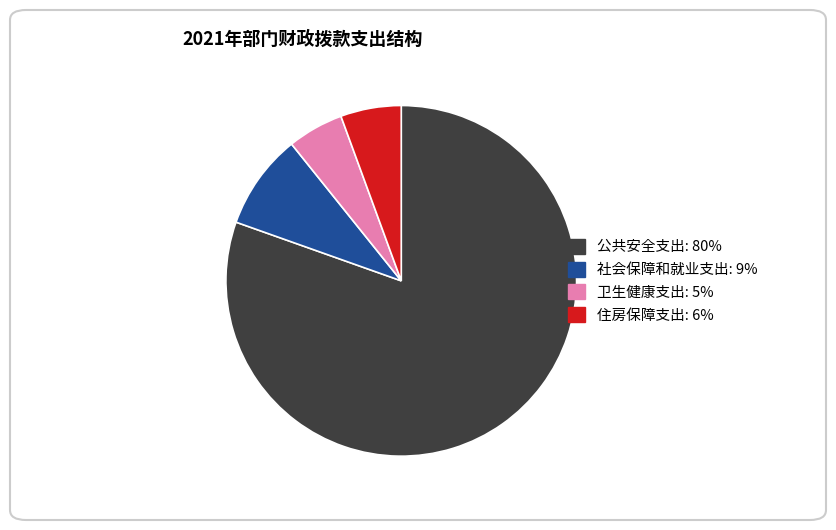

True or false: 卫生健康支出 accounts for 16% of the total.

False